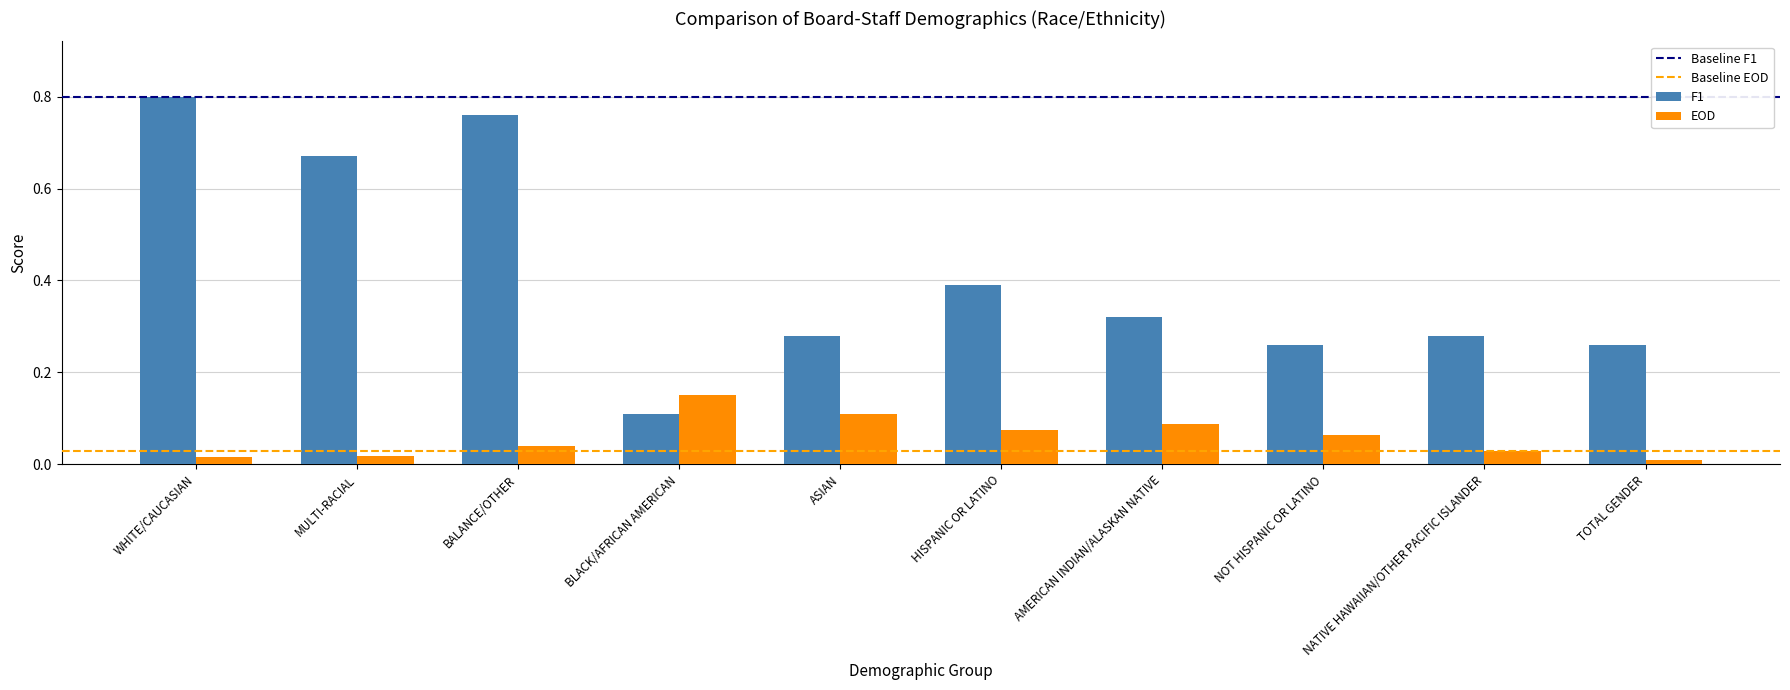

The value of F1 at MULTI-RACIAL is 0.4. True or false?

False